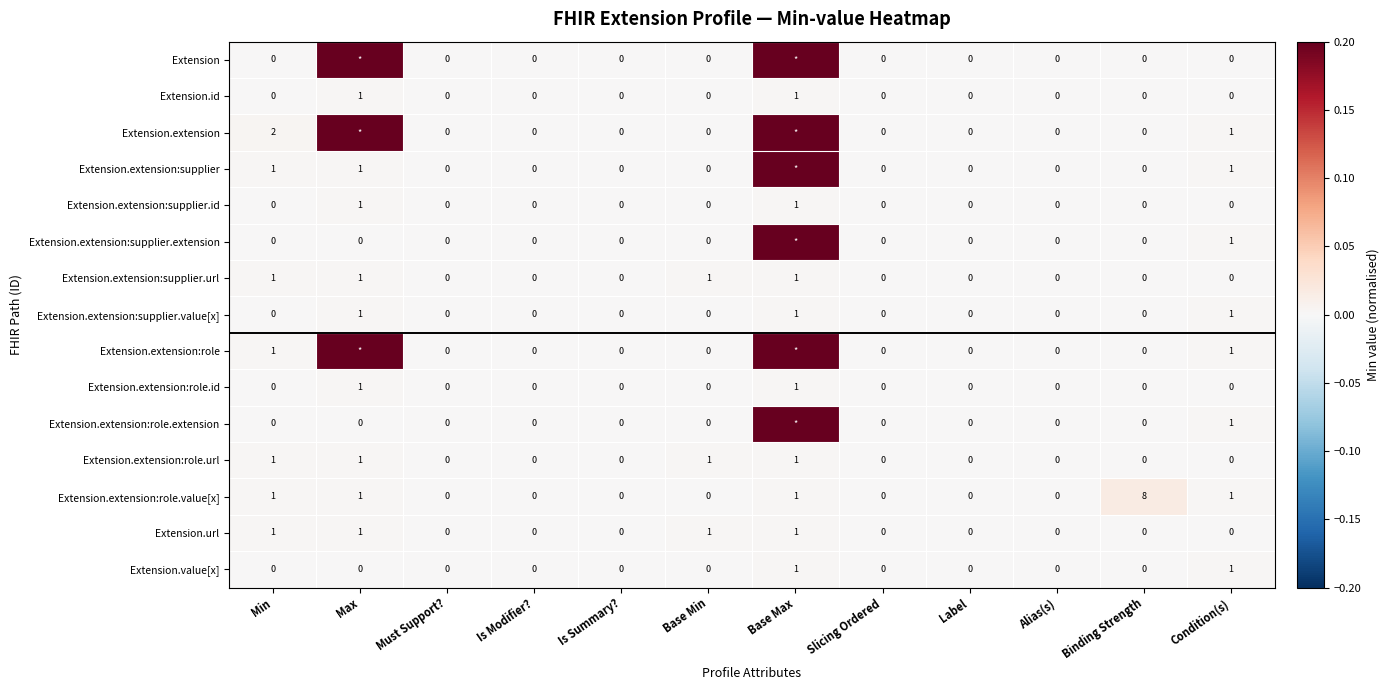

At how many categories does at least one series exceed 0?

6